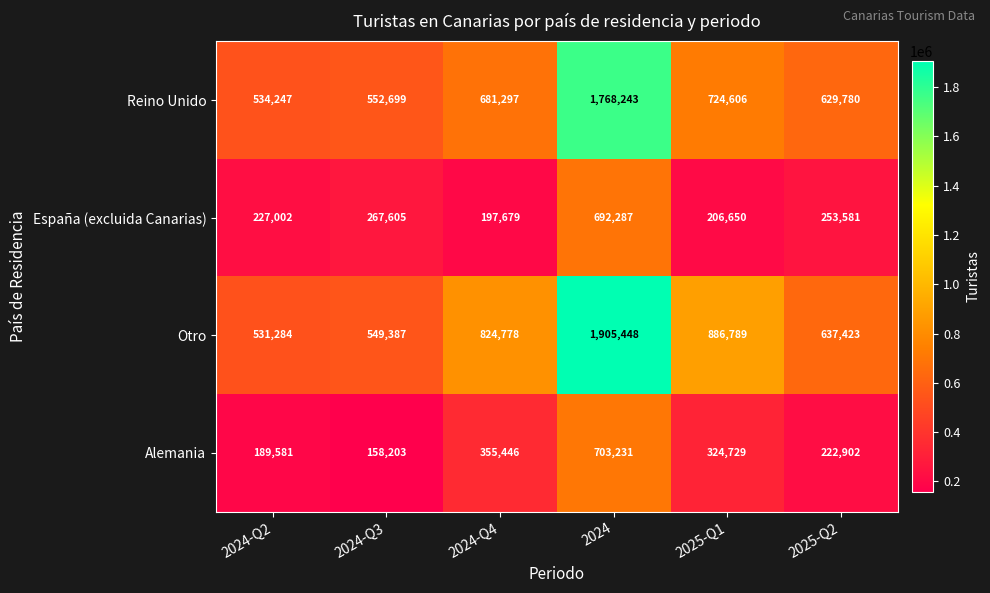

Between 2024 and 2025-Q1, which series saw the biggest shift?

Reino Unido